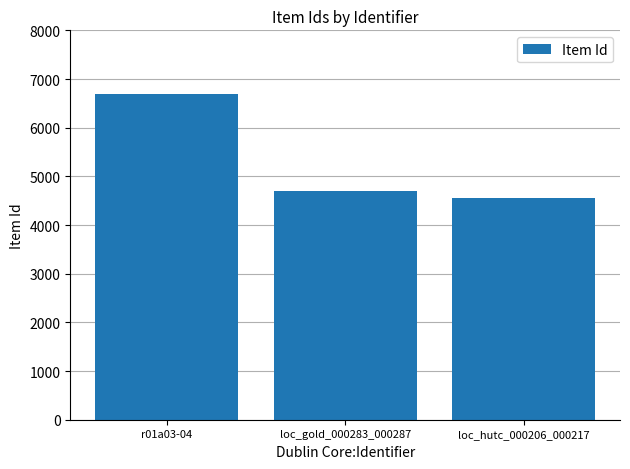

What is the sum of the values at loc_gold_000283_000287 and loc_hutc_000206_000217?

9248